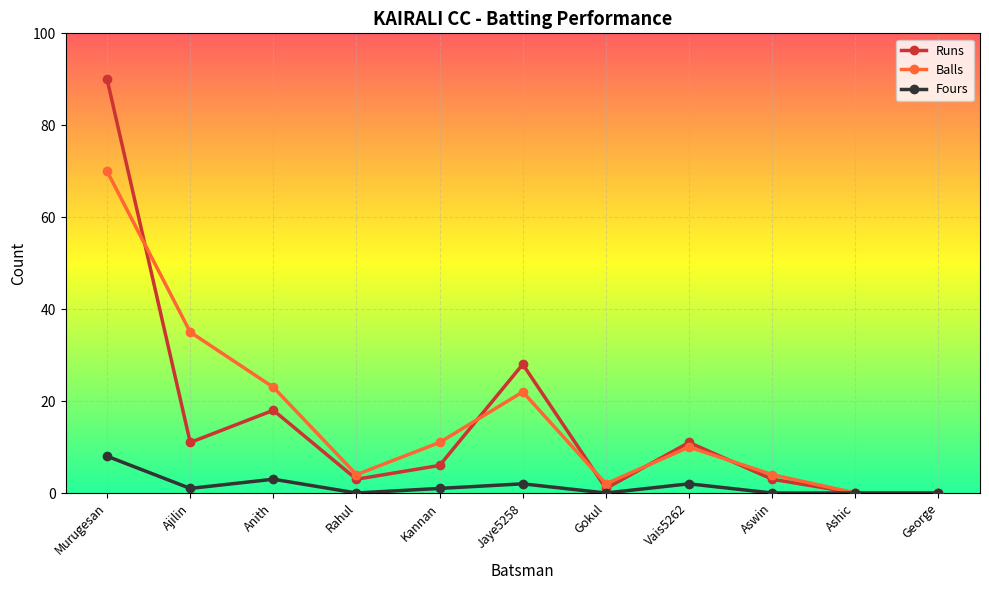

List the series in order of their peak value, lowest first.

Fours, Balls, Runs